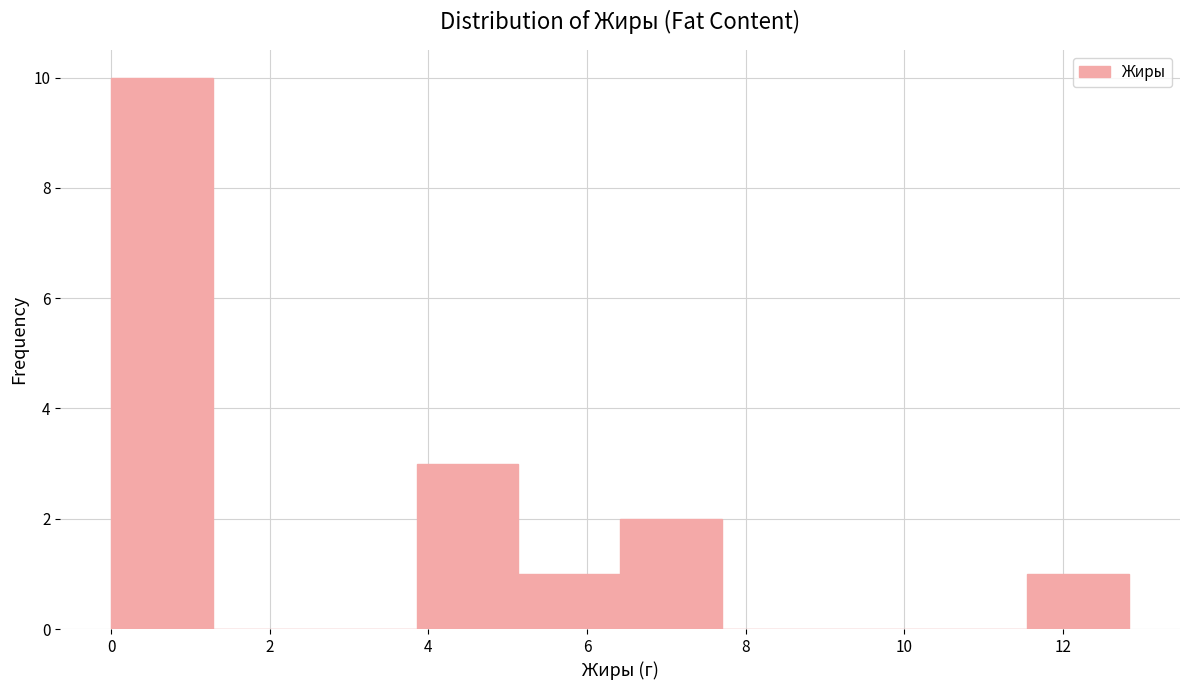

What is the height of the bar covering 3.8 to 5.2 on the x-axis? Neither the bar edges nor the heights are printed on the chart, so give them approximately, as read against the axes.

3